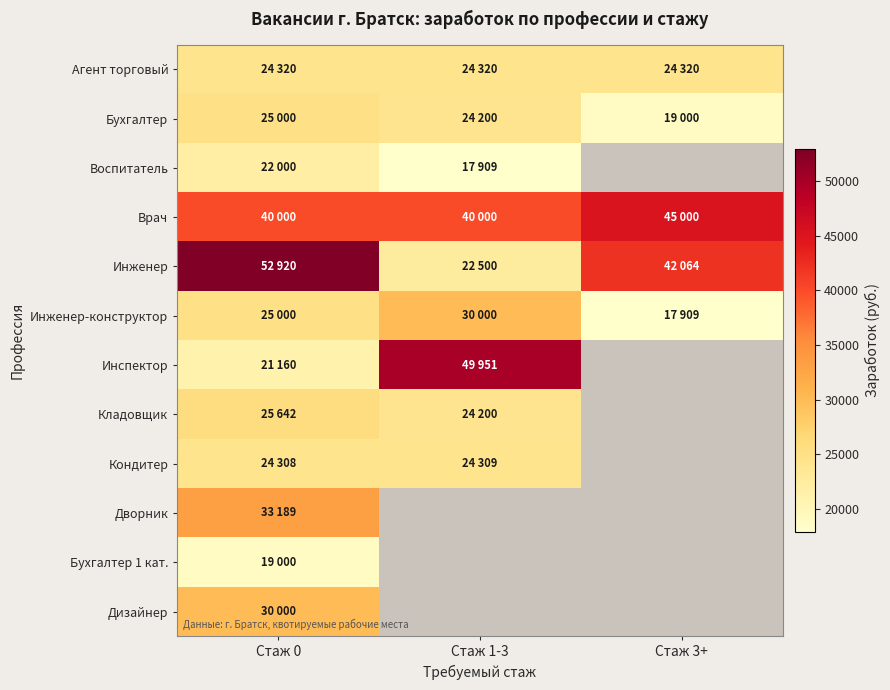

Which series has the largest total across all categories?

Врач